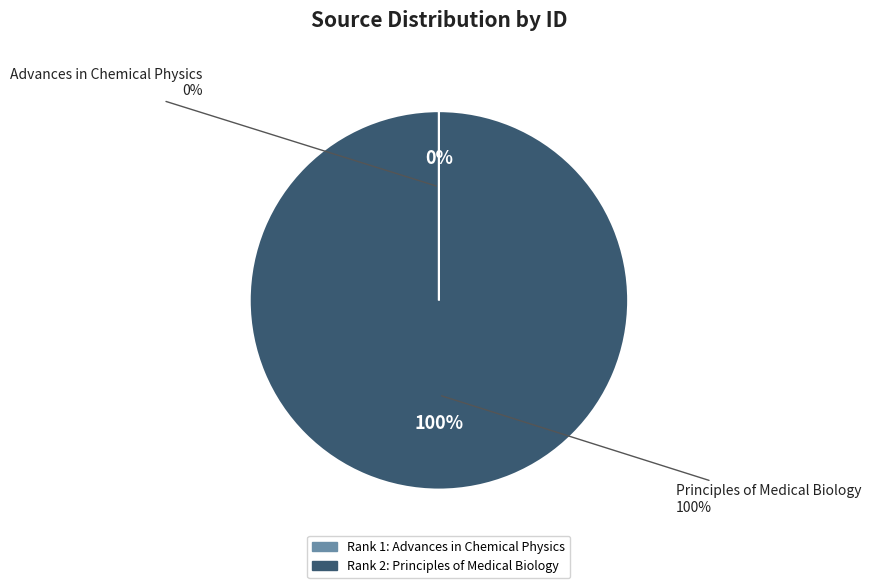

To the nearest percent, what is the difference between the Principles of Medical Biology and Advances in Chemical Physics slice percentages?

100%